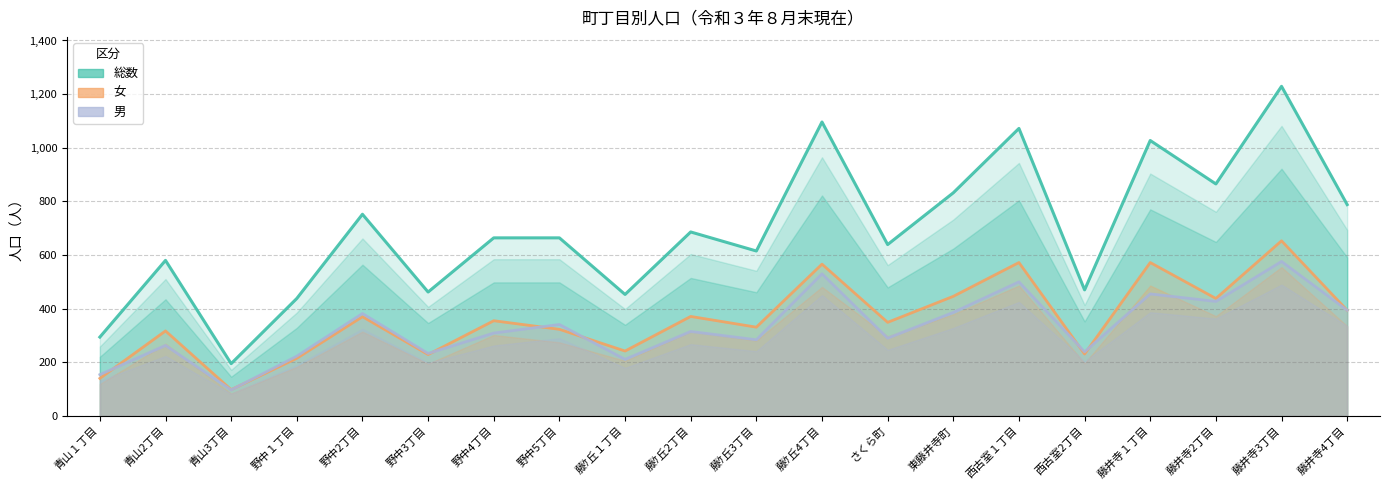

What are all the series names shown in the legend?

総数, 女, 男